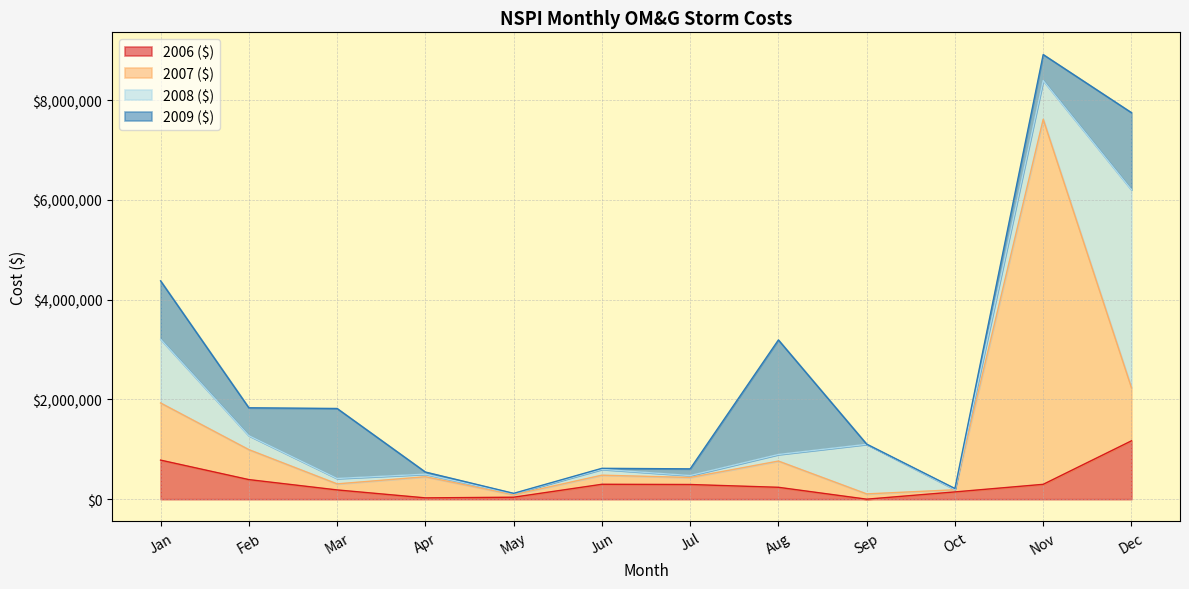

At which label is 2006 ($) closest to 584844?

Feb